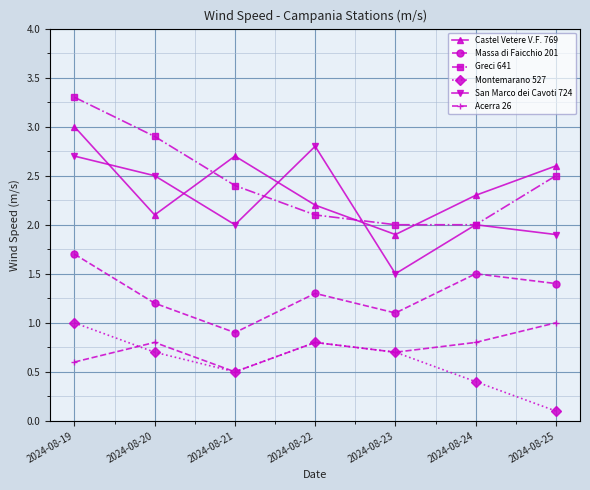

Which series has the largest total across all categories?

Greci 641